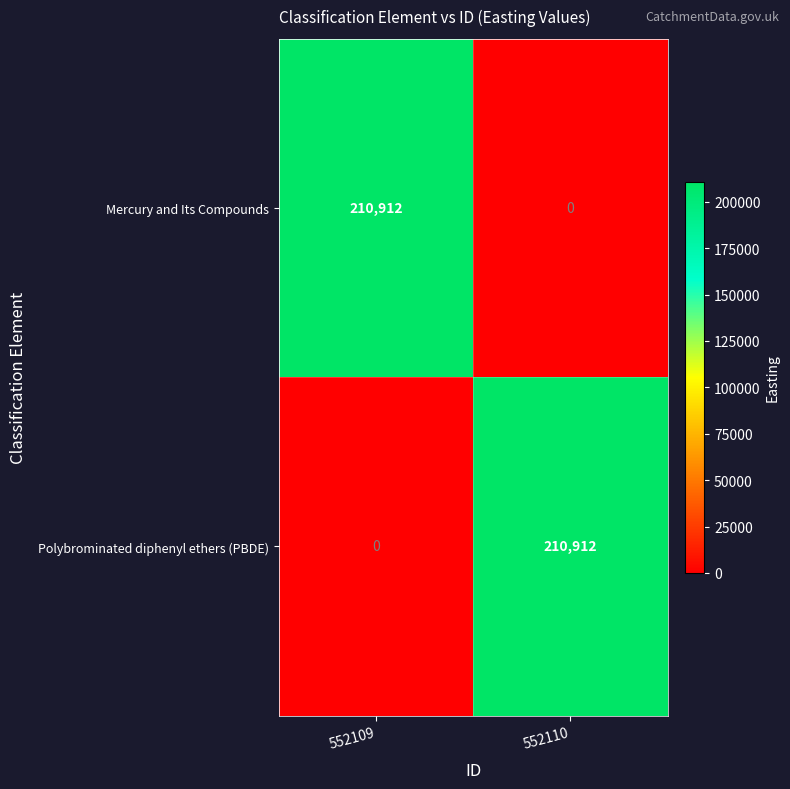

Reading left to right, list all the values displayed in this chart.

Mercury and Its Compounds: 210912	0
Polybrominated diphenyl ethers (PBDE): 0	210912